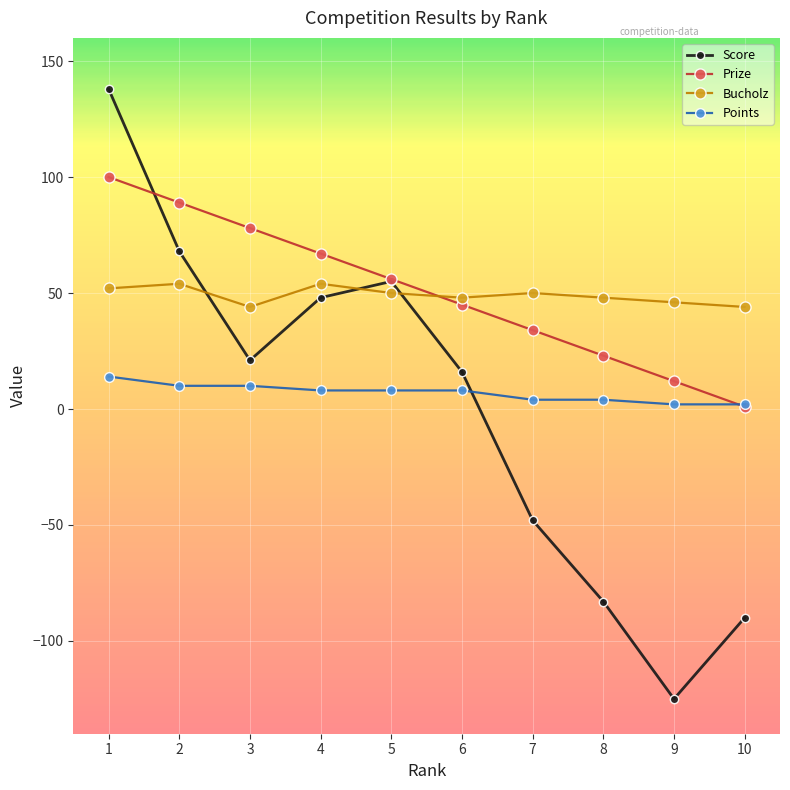

How many distinct data groups are displayed?

4